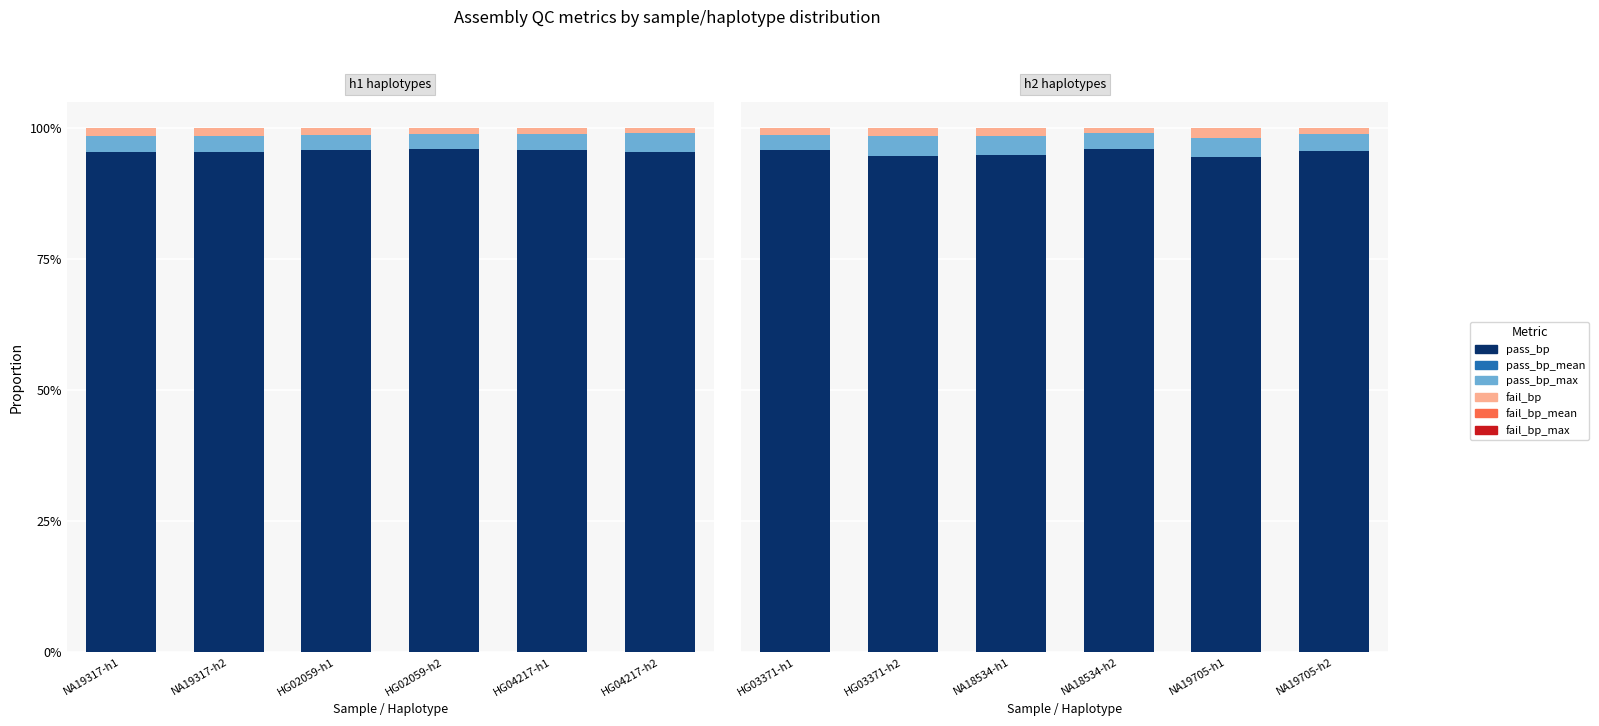

Count the number of data series in this chart.

6